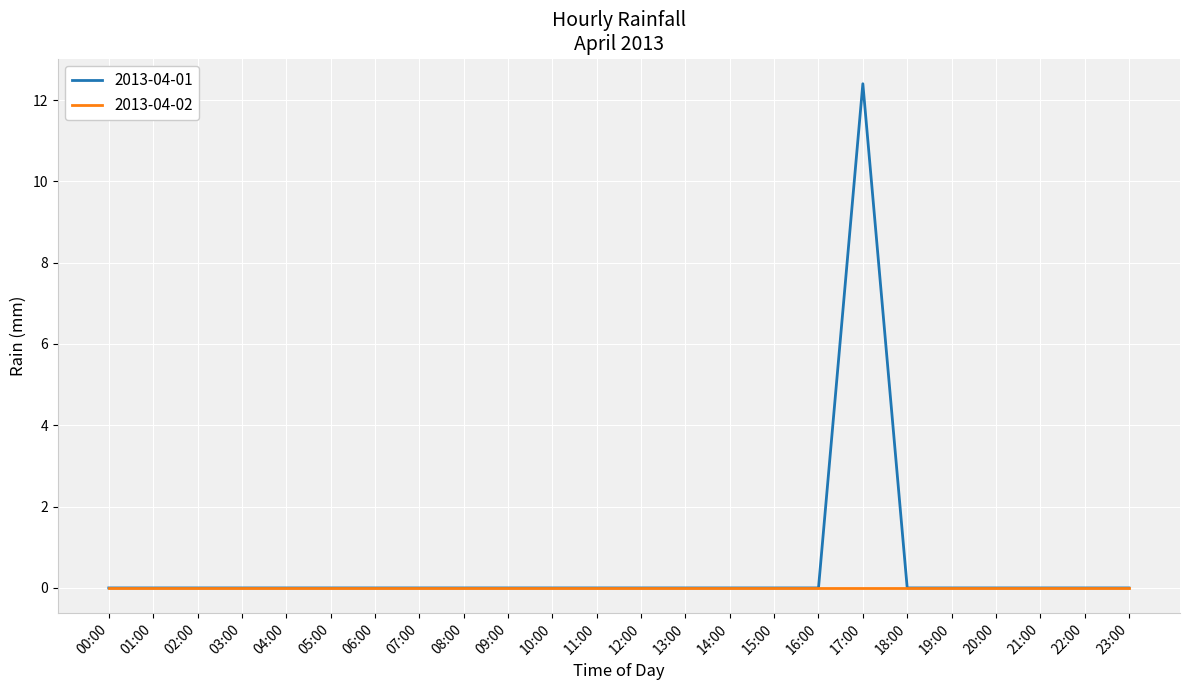

Which series has the largest range (max minus min)?

2013-04-01